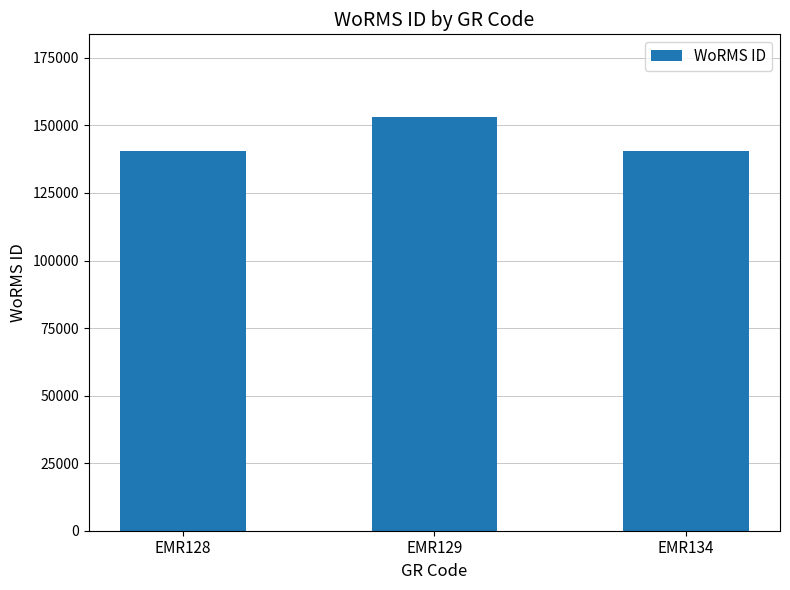

Where is the data nearest to the value 146854?

EMR134